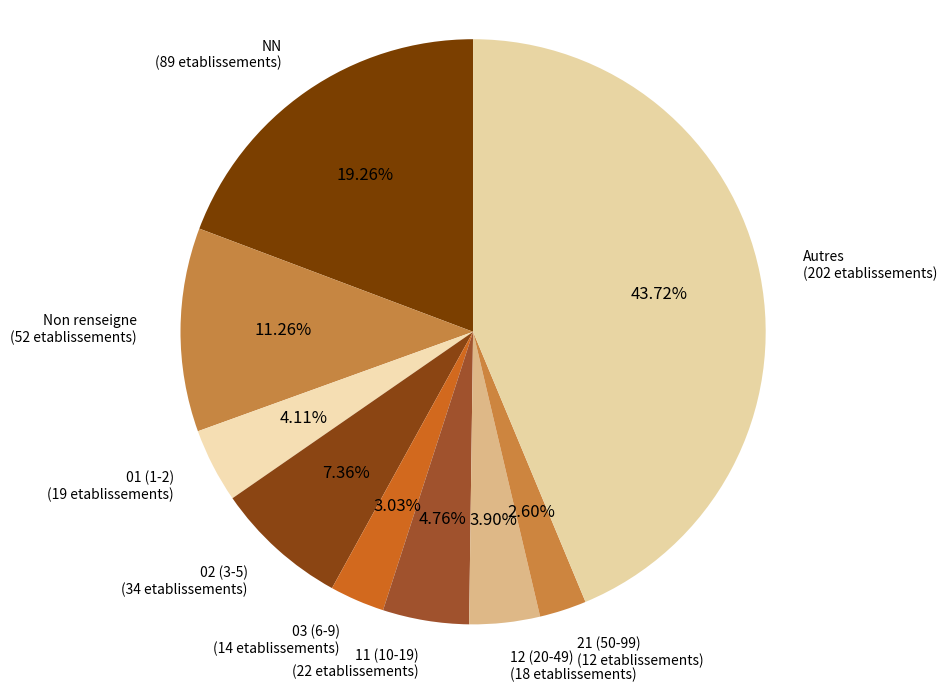

How many segments does this pie chart have?

9